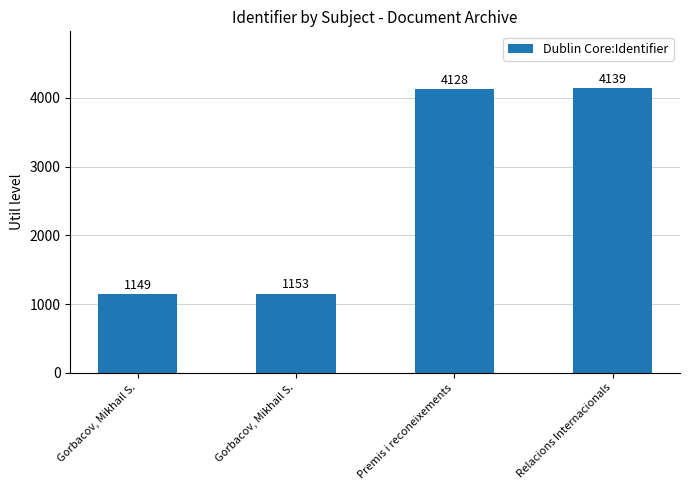

Reading right to left, transcribe all the data shown in this chart.

Relacions Internacionals=4139	Premis i reconeixements=4128	Gorbacov, Mikhail S.=1153	Gorbacov, Mikhail S.=1149